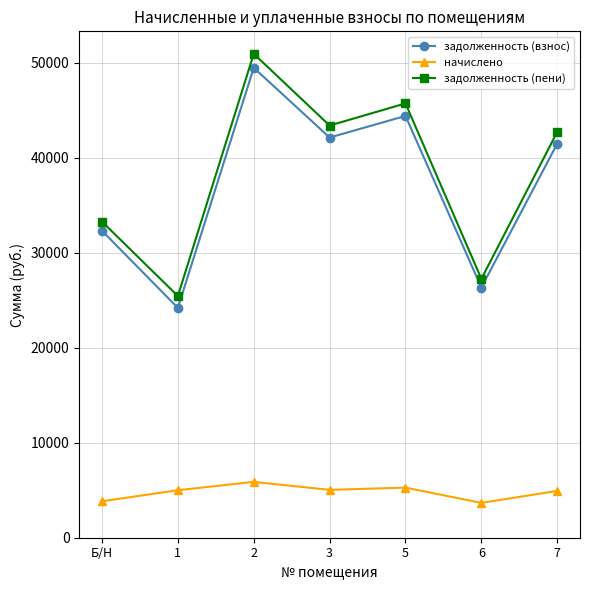

What is the value of the задолженность (пени) point at the 6th from the left?

27245.5